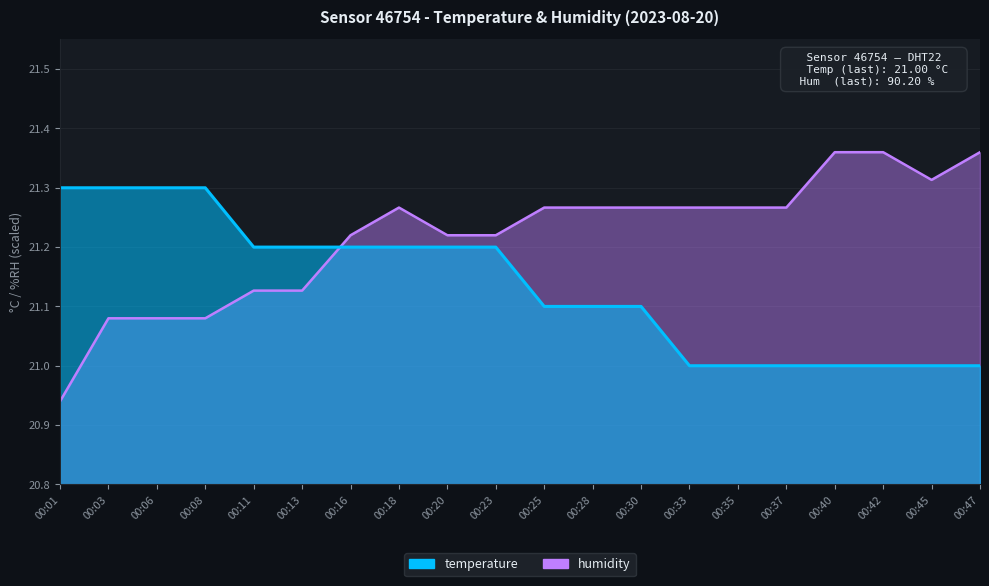

Is it true that temperature equals 34.4 at 00:45?

False